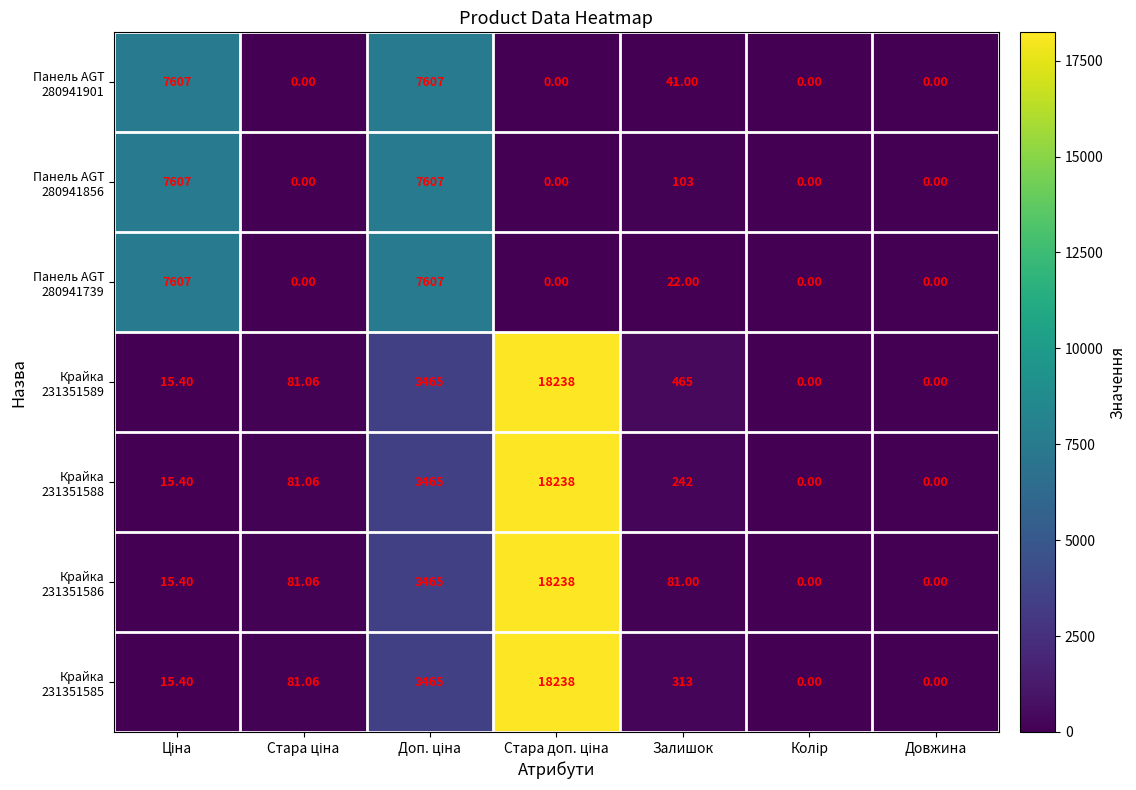

Which has a higher value, Довжина or Залишок?

Залишок